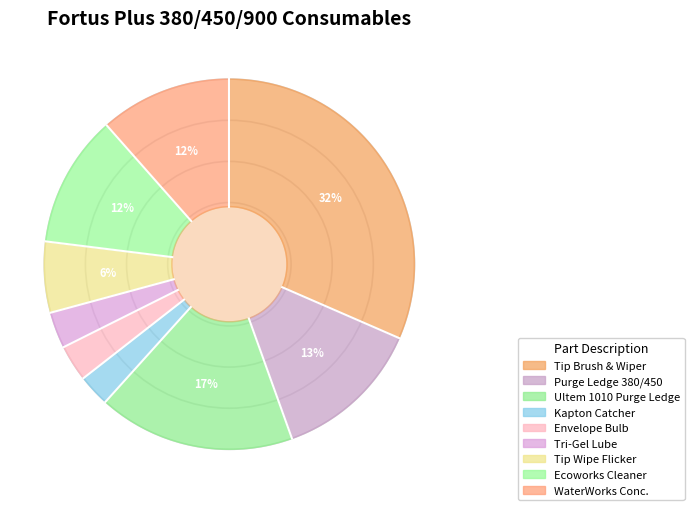

To the nearest percent, what is the difference between the Ultem 1010 Purge Ledge, Fortus 450MC and WaterWorks Soluble Concentrate slice percentages?

6%